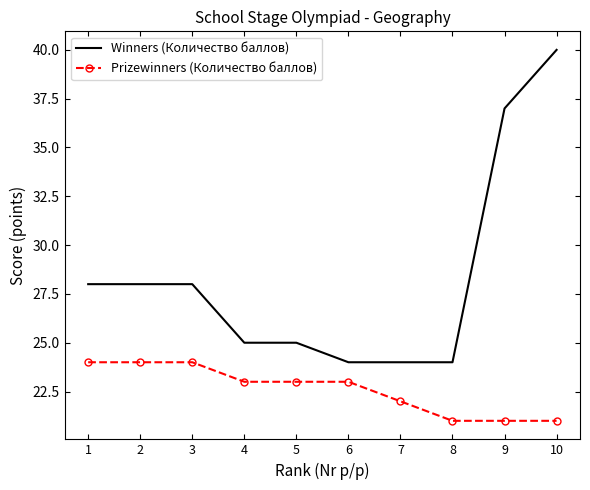

What is the difference between the Winners (Количество баллов) values at 7 and 2?

4